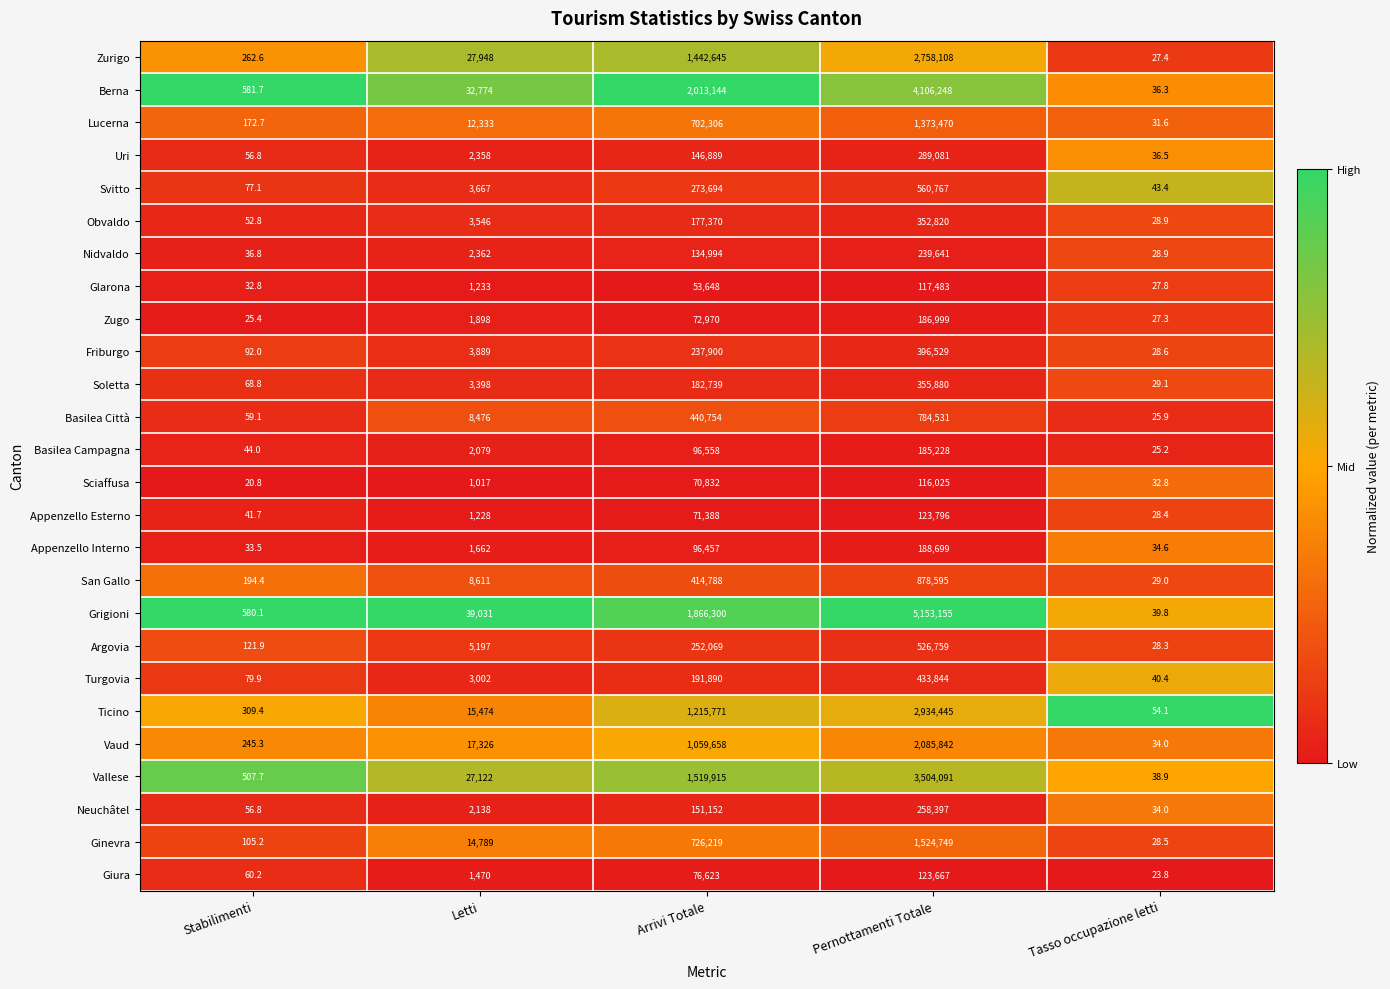

The Argovia series shows 381490.4 at Arrivi Totale. True or false?

False